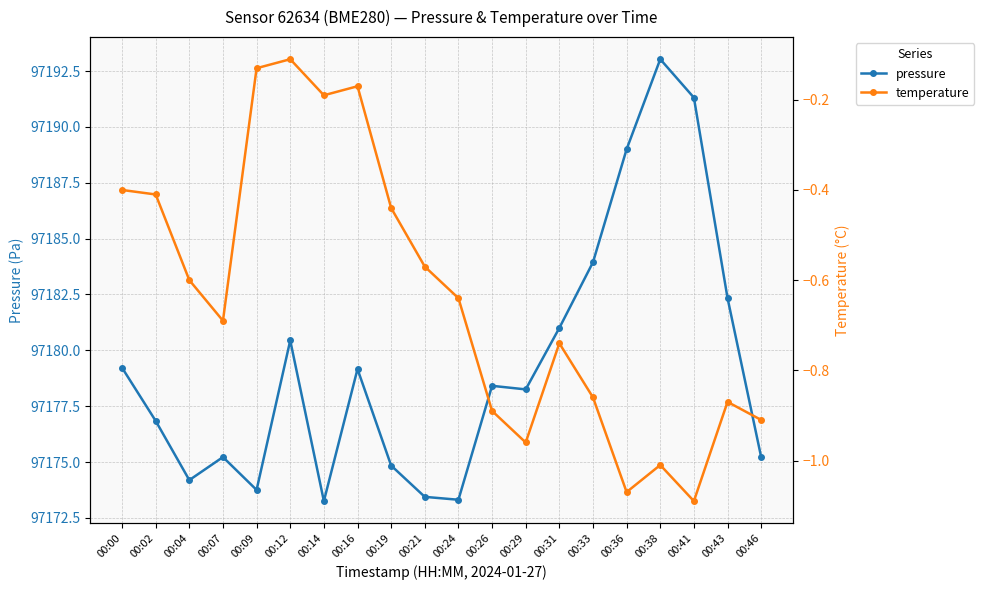

Is it true that temperature equals -0.9 at 00:26?

True